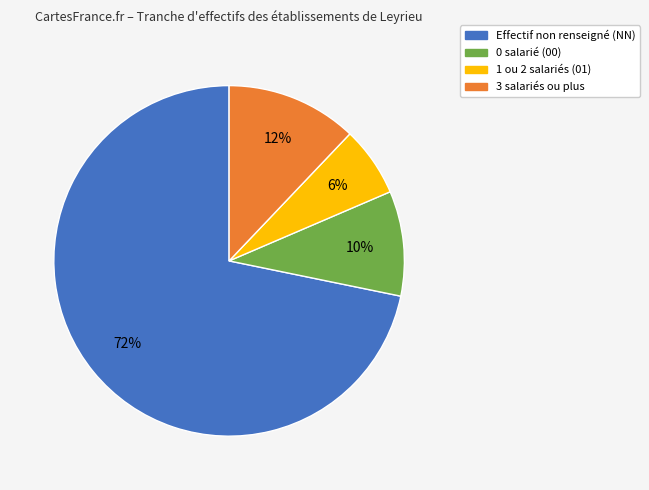

To the nearest percent, what is the average slice percentage?

25%